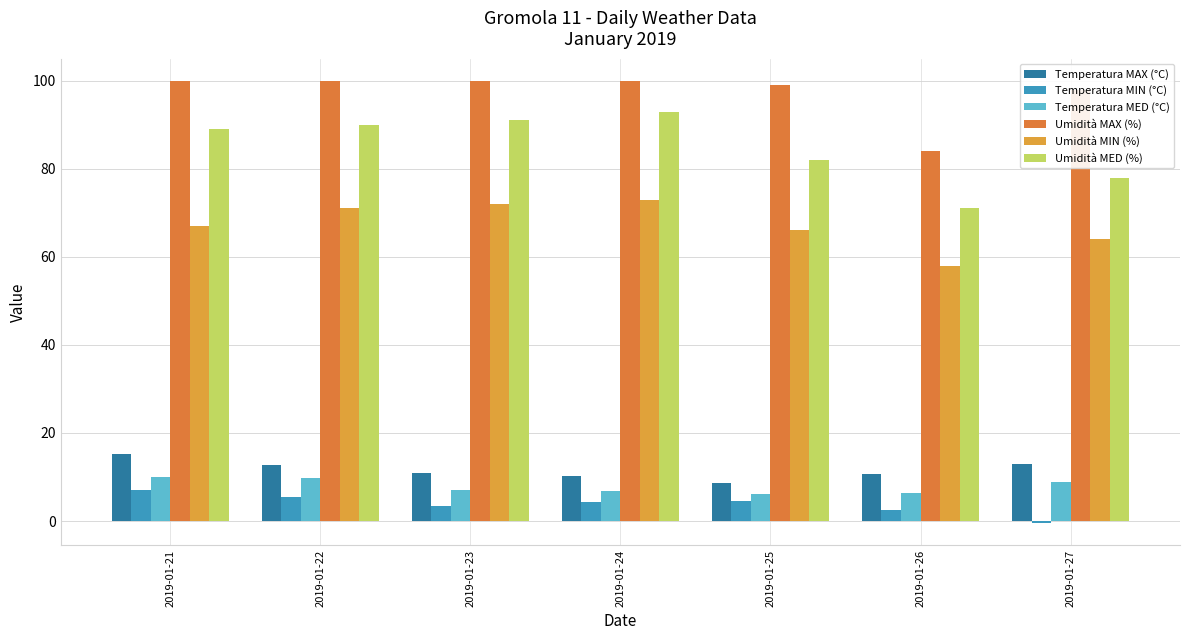

Rank the categories by Temperatura MED (°C) value from lowest to highest.

2019-01-25, 2019-01-26, 2019-01-24, 2019-01-23, 2019-01-27, 2019-01-22, 2019-01-21